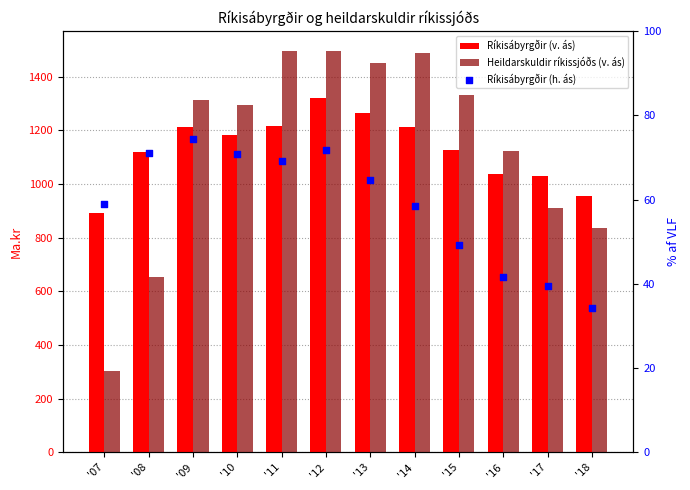

Which series contains the lowest Y value?

Ríkisábyrgðir (h. ás)